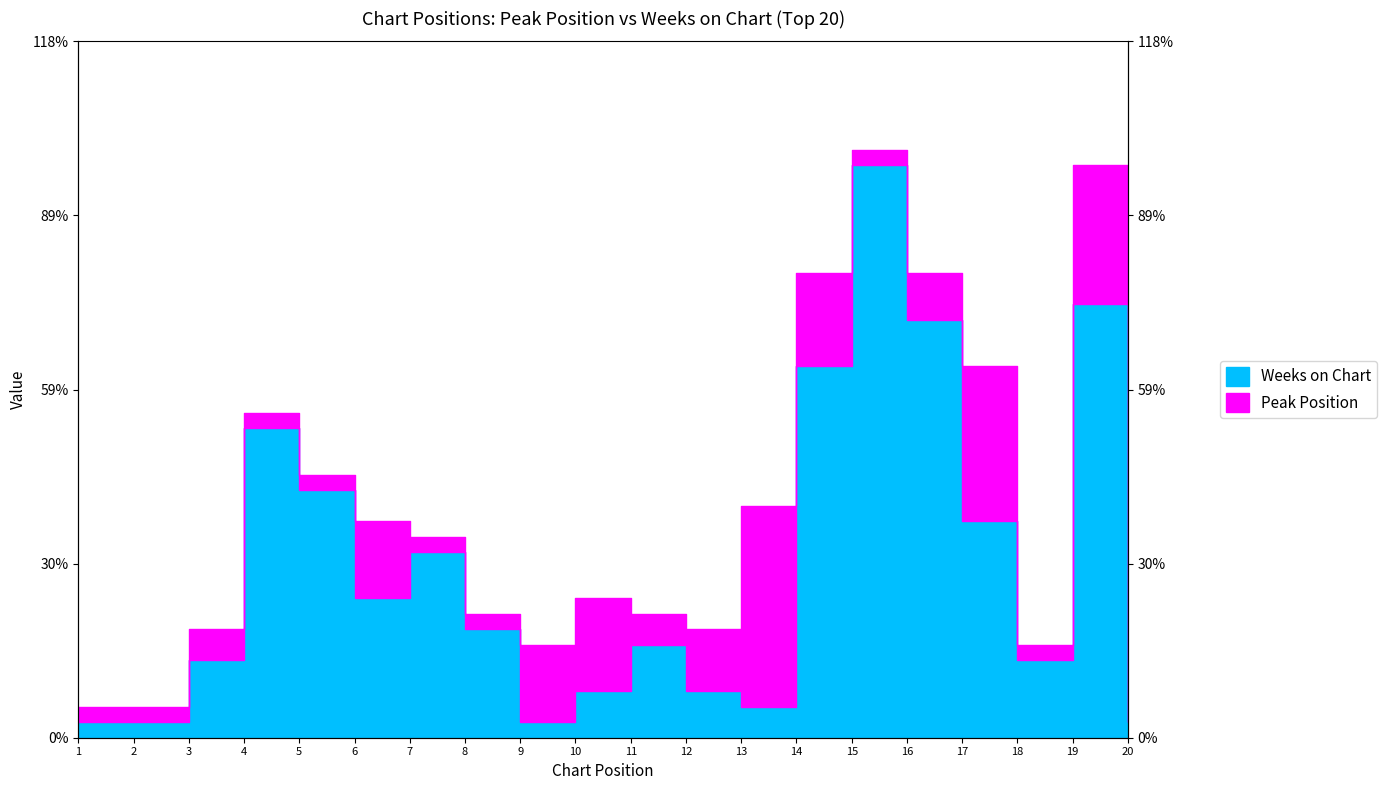

Where is the first local minimum?

6